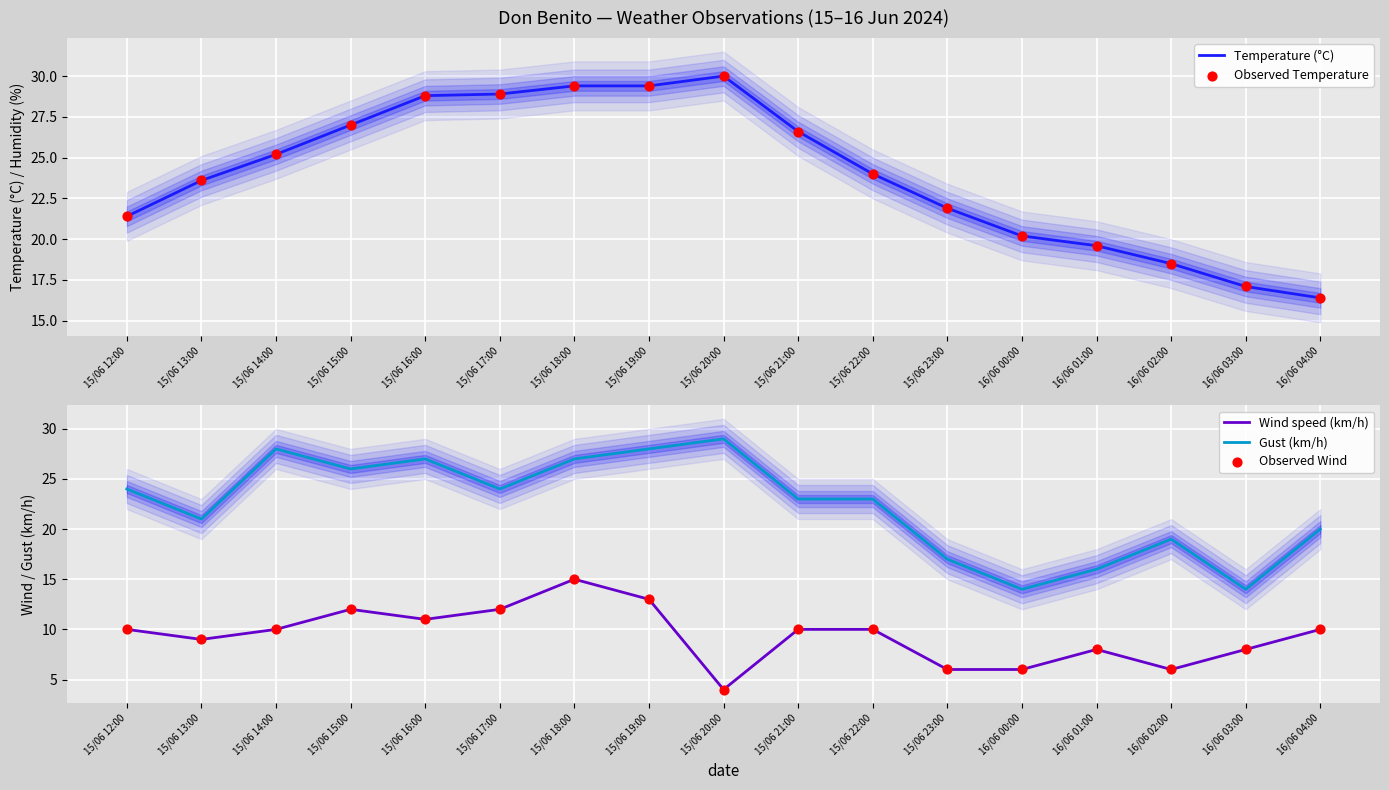

Which series has the widest spread of Y values?

Gust (km/h)